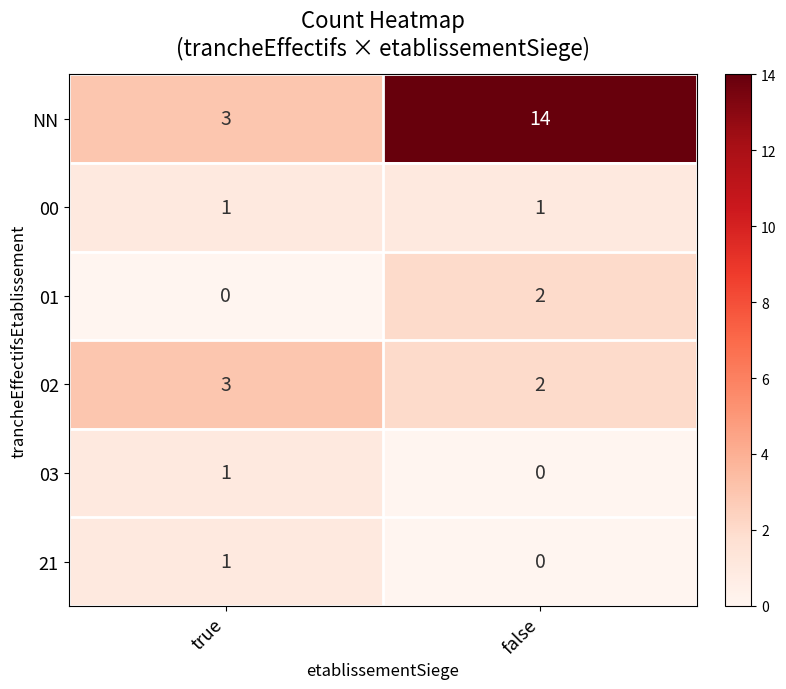

At which label does 01 reach its minimum?

true